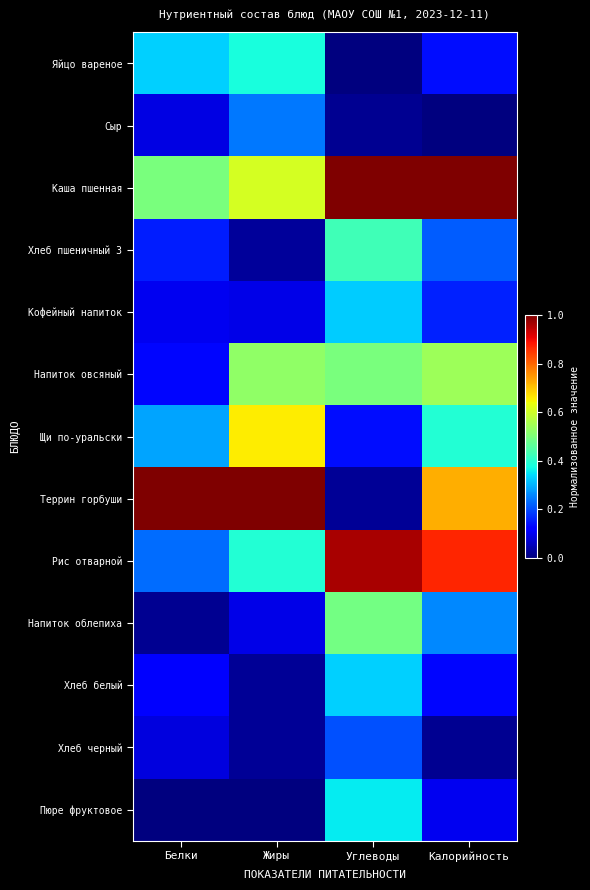

At Углеводы, list the series in order from largest to smallest.

Каша пшенная, Рис отварной, Напиток овсяный, Напиток облепиха, Хлеб пшеничный З, Пюре фруктовое, Хлеб белый, Кофейный напиток, Хлеб черный, Щи по-уральски, Террин горбуши, Сыр, Яйцо вареное